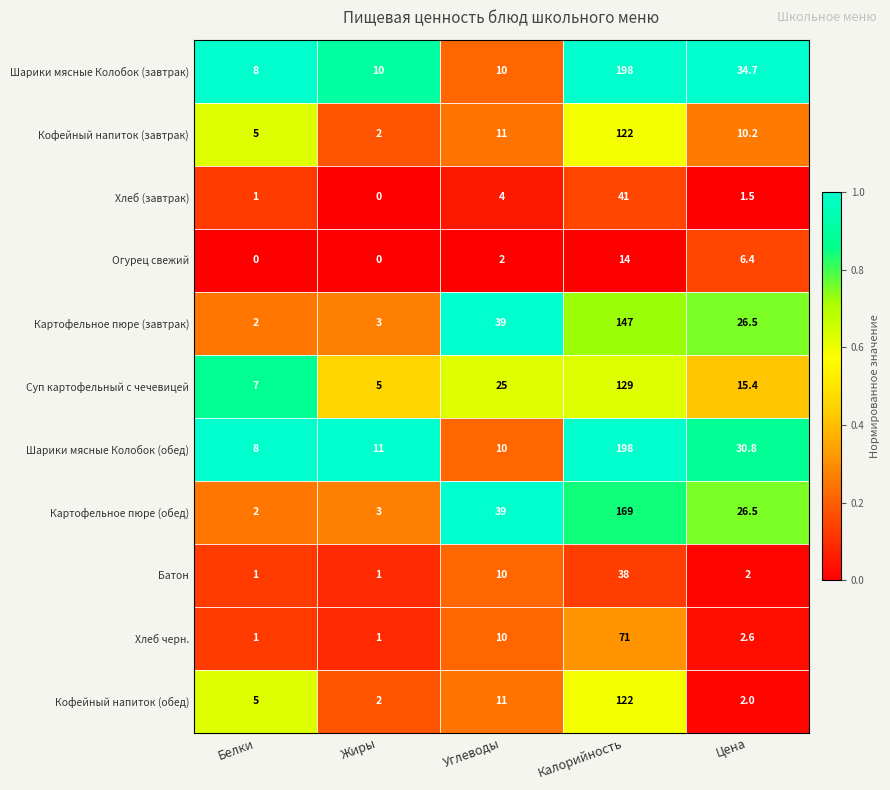

Read the Шарики мясные Колобок (обед) value at Цена.

30.8